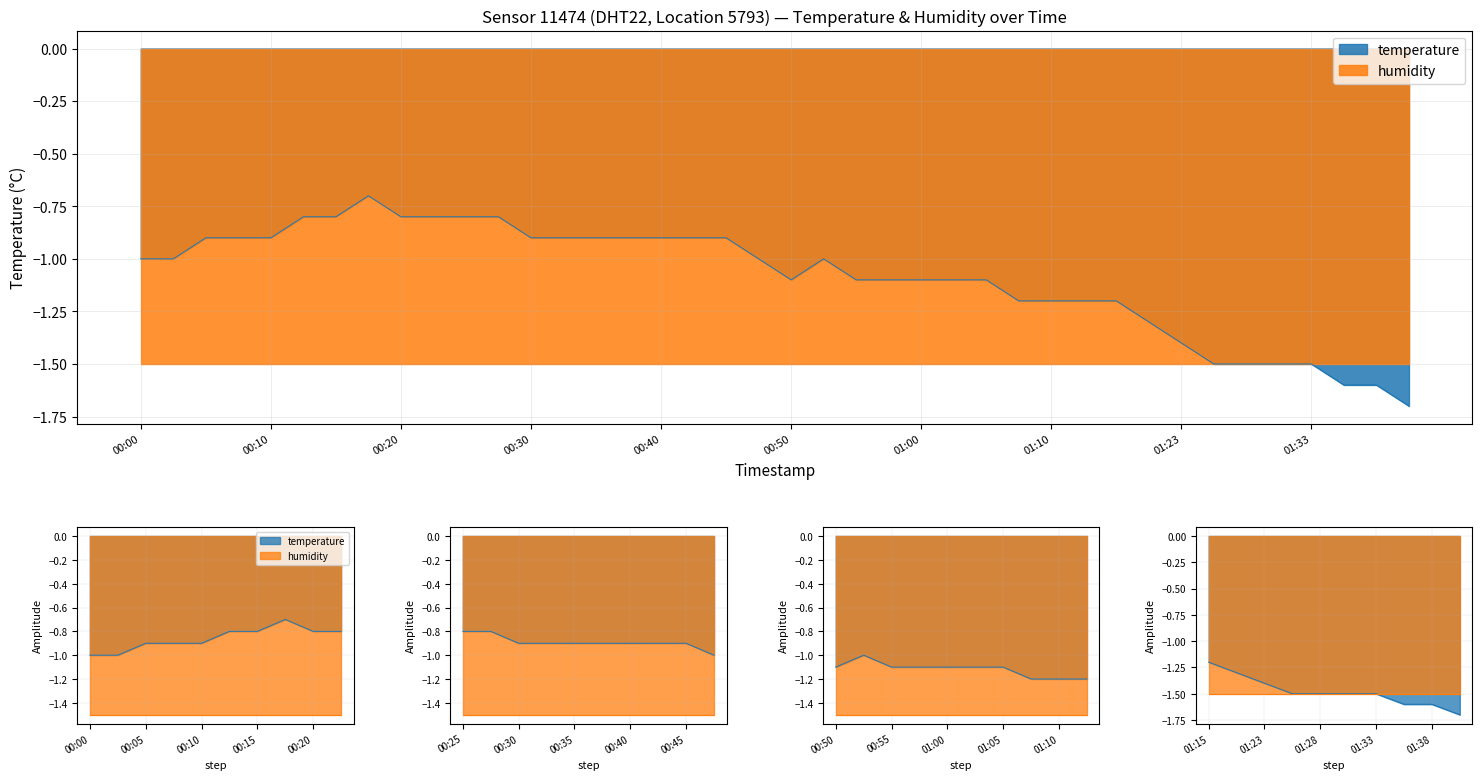

The value at 2023-04-03T00:03:06 is -1.0. True or false?

True